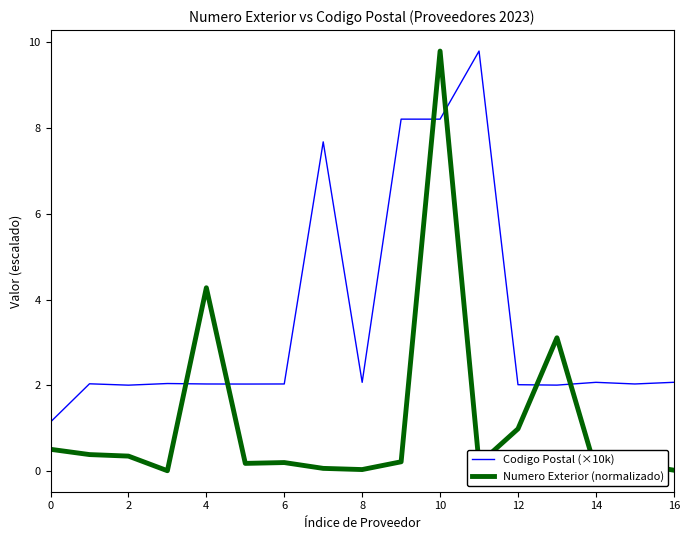

How many intersections are there between Numero Exterior (normalizado) and Codigo Postal (×10k)?

6